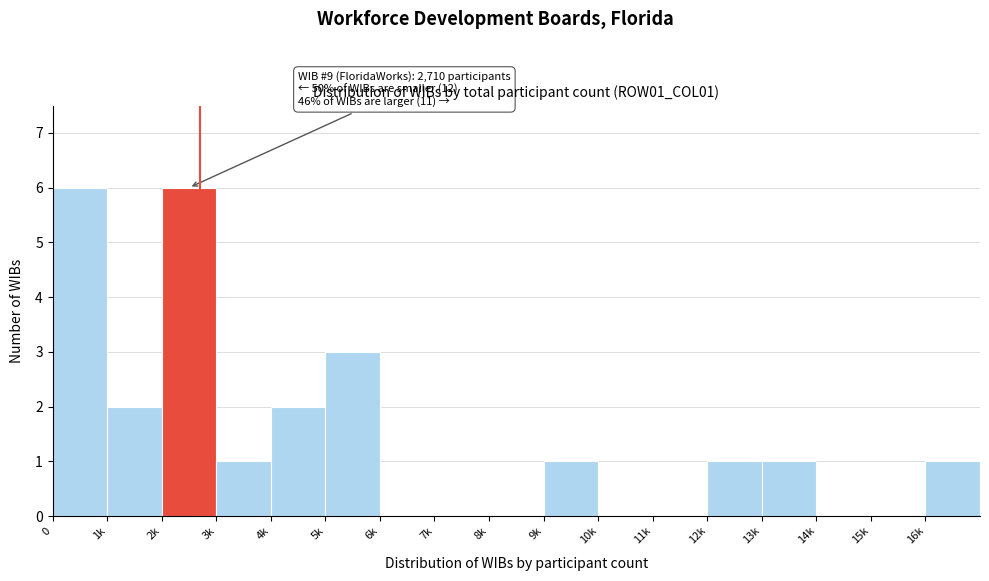

Reading left to right, list all the values displayed in this chart.

0=6	1k=2	2k=6	3k=1	4k=2	5k=3	6k=0	7k=0	8k=0	9k=1	10k=0	11k=0	12k=1	13k=1	14k=0	15k=0	16k=1